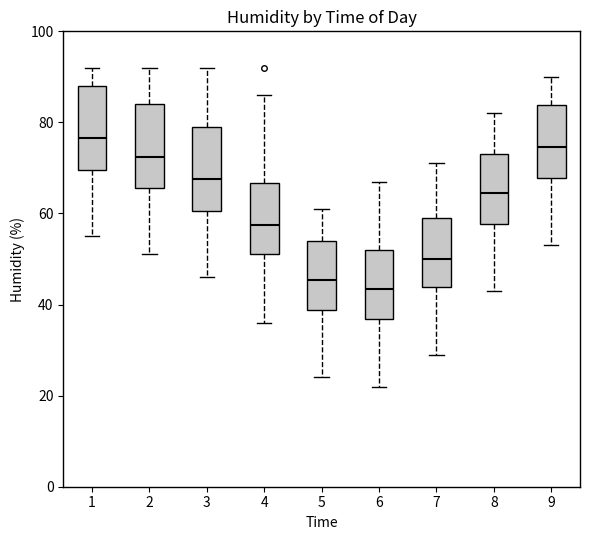

Reading left to right, transcribe this box plot: for each box, give where its median line is, the range the box spans, and where its two whiskers end, as read against the y-axis. The values are not printed on the chart, so give them approximately, as read against the axis.

1: median 76, box 70 to 88, whiskers 56 to 92
2: median 72, box 66 to 84, whiskers 52 to 92
3: median 68, box 60 to 80, whiskers 46 to 92
4: median 58, box 52 to 66, whiskers 36 to 86
5: median 46, box 38 to 54, whiskers 24 to 62
6: median 44, box 36 to 52, whiskers 22 to 68
7: median 50, box 44 to 60, whiskers 30 to 72
8: median 64, box 58 to 74, whiskers 44 to 82
9: median 74, box 68 to 84, whiskers 54 to 90